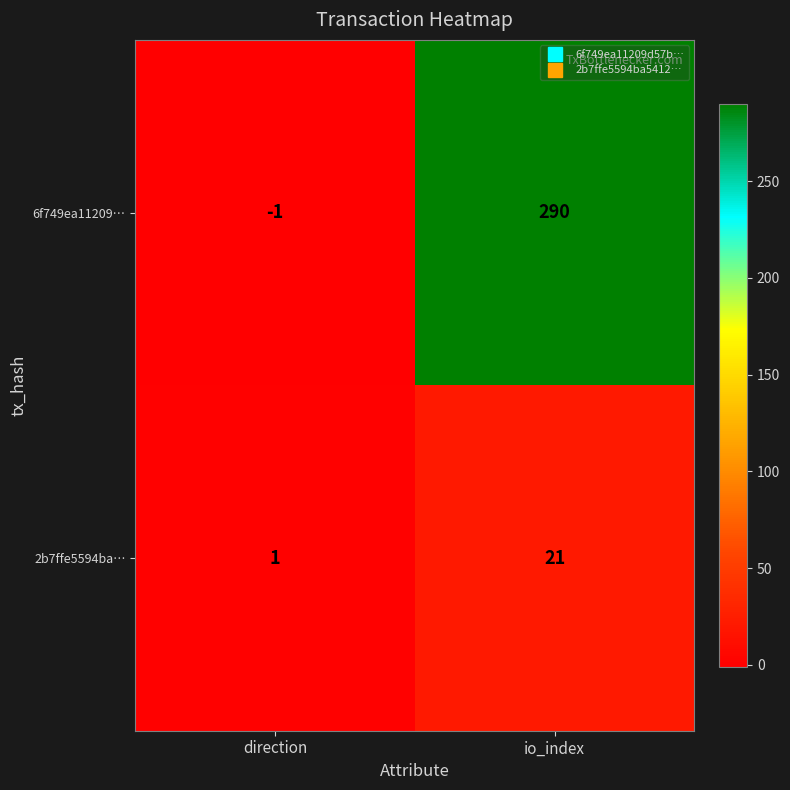

What is the highest value of the 2b7ffe5594ba… series?

21